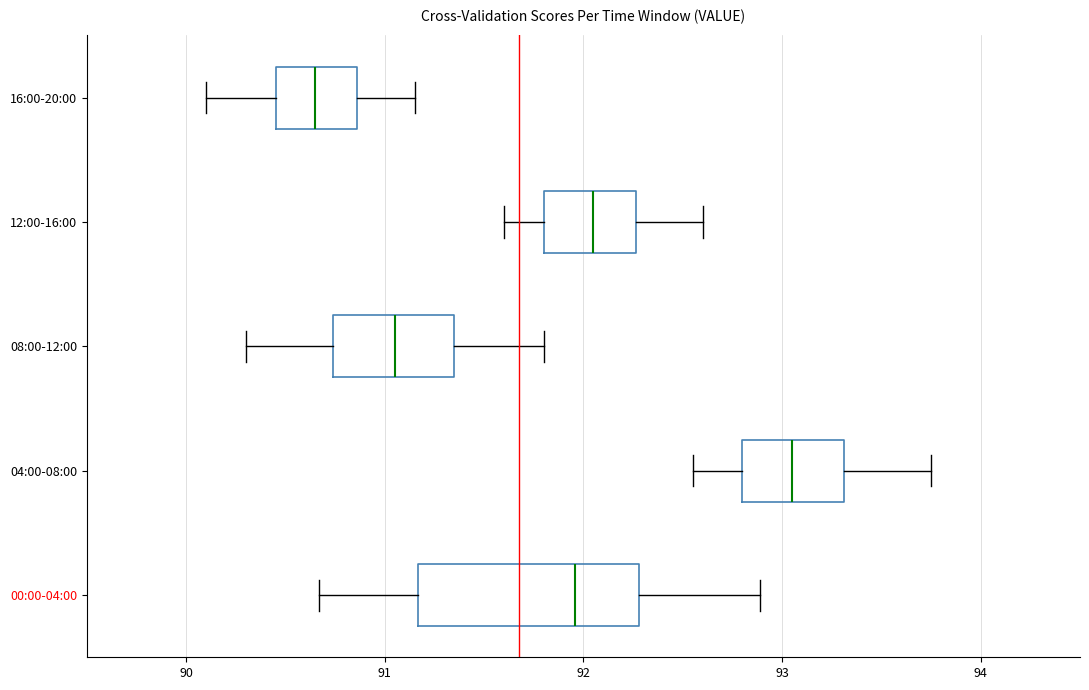

Reading bottom to top, read every box against the x-axis: the position of its median line, the range the box covers, and the ends of its whiskers. The values are not printed on the chart, so give them approximately, as read against the axis.

00:00-04:00: median 92.0, box 91.2 to 92.3, whiskers 90.7 to 92.9
04:00-08:00: median 93.1, box 92.8 to 93.3, whiskers 92.6 to 93.8
08:00-12:00: median 91.1, box 90.7 to 91.4, whiskers 90.3 to 91.8
12:00-16:00: median 92.1, box 91.8 to 92.3, whiskers 91.6 to 92.6
16:00-20:00: median 90.7, box 90.5 to 90.9, whiskers 90.1 to 91.2